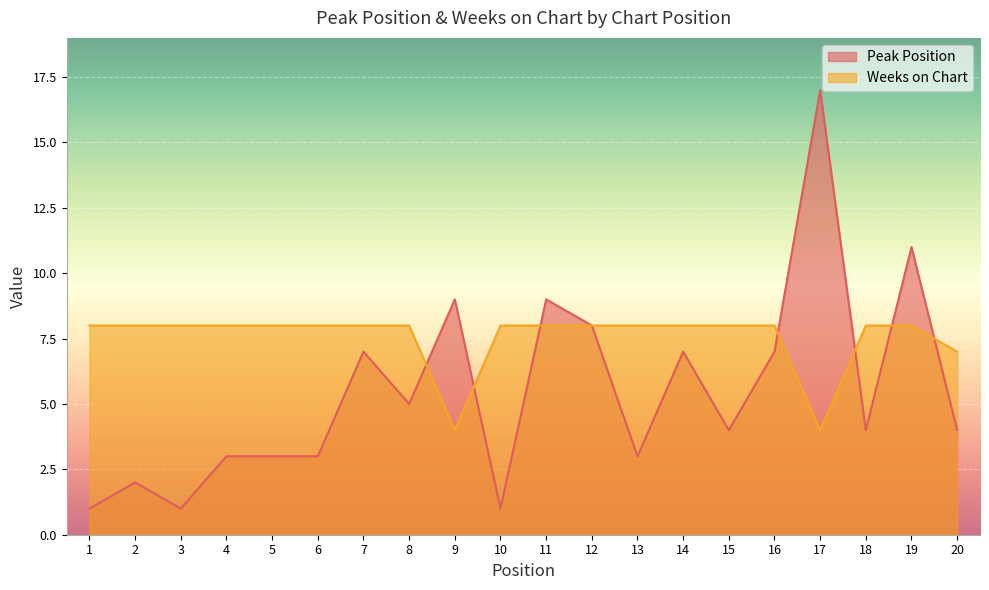

Is the value of Peak Position at 8 greater than the value of Weeks on Chart at 5?

No